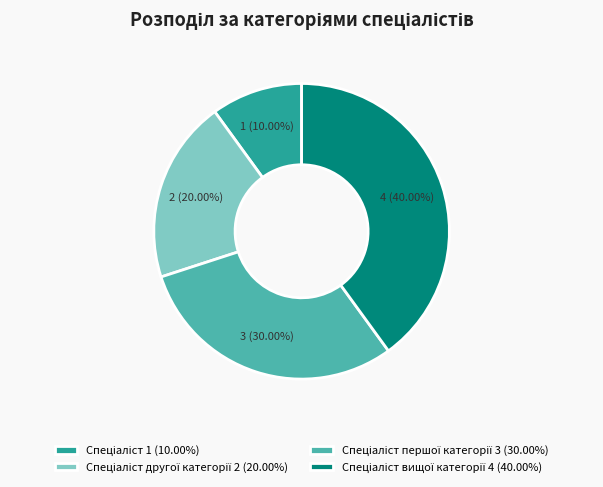

How many segments does this pie chart have?

4